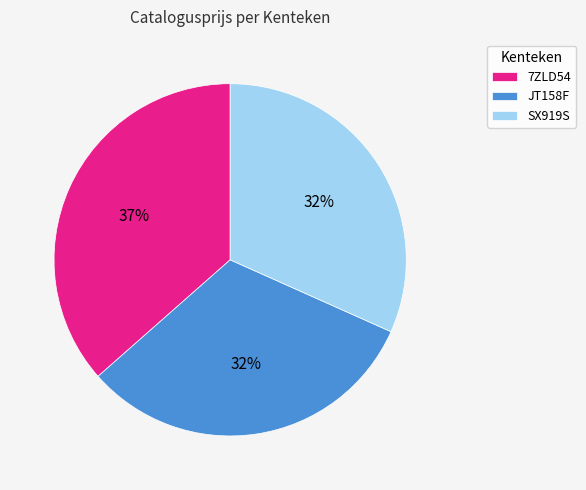

To the nearest percent, what is the difference between the largest and smallest slice percentages?

5%